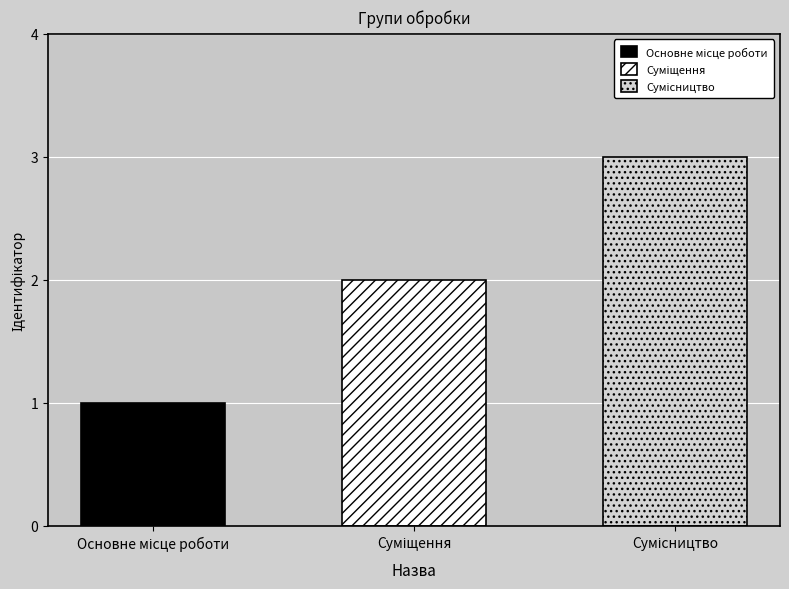

What is the minimum value shown in the chart?

1